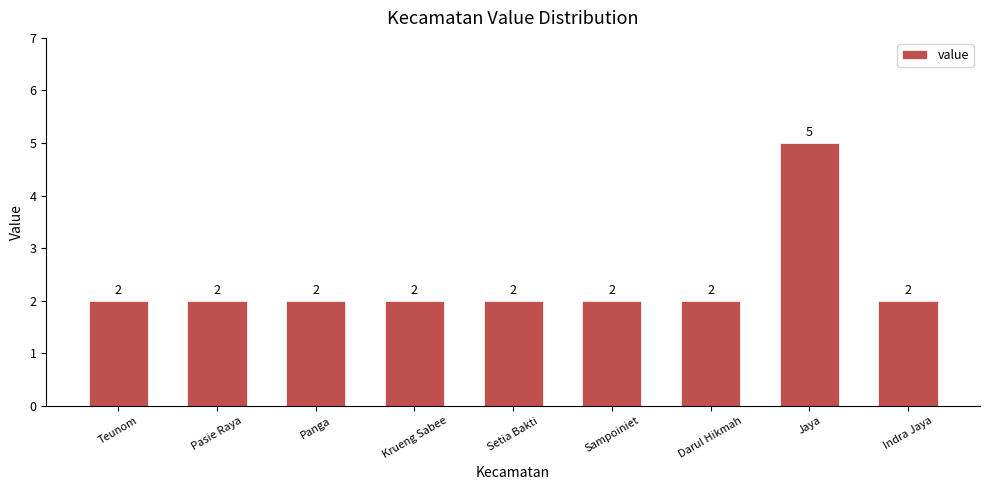

What is the difference between the maximum and minimum values?

3